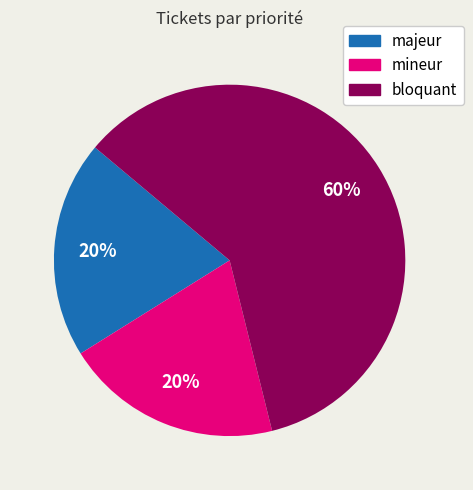

How many slices are in this pie chart?

3